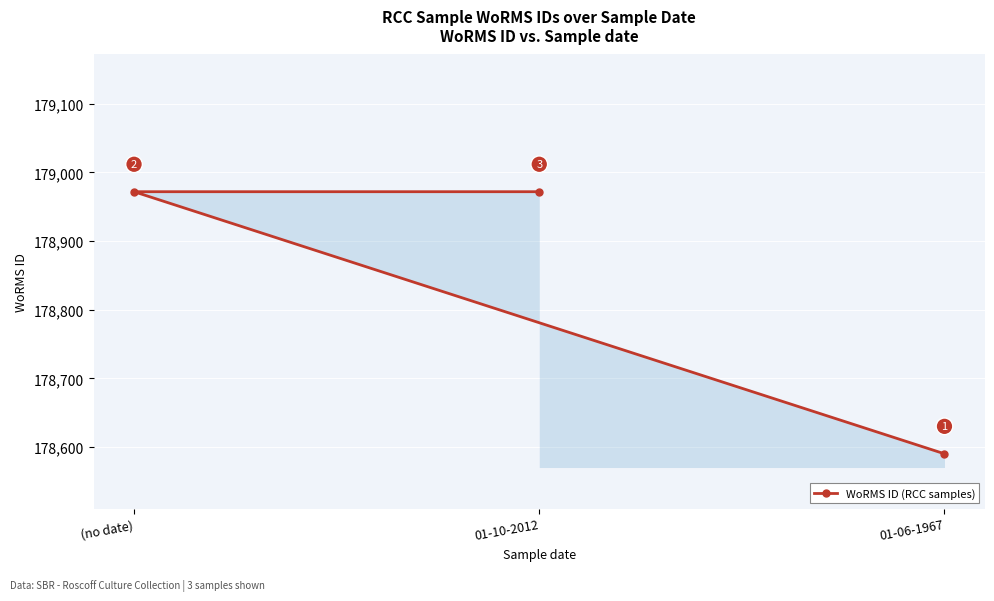

Which has a higher value, 01-10-2012 or 01-06-1967?

01-10-2012